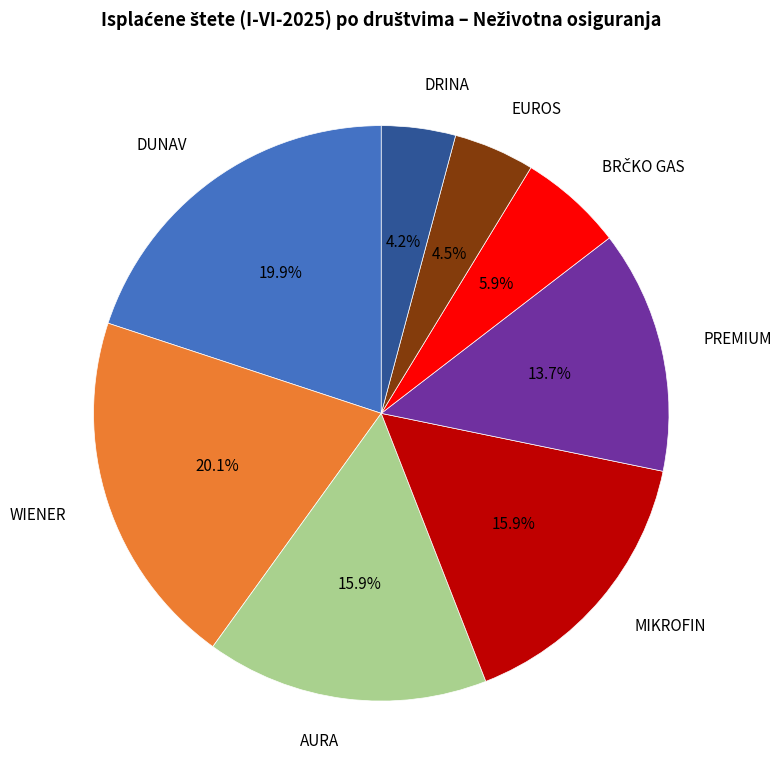

Is there a majority slice in this chart?

No